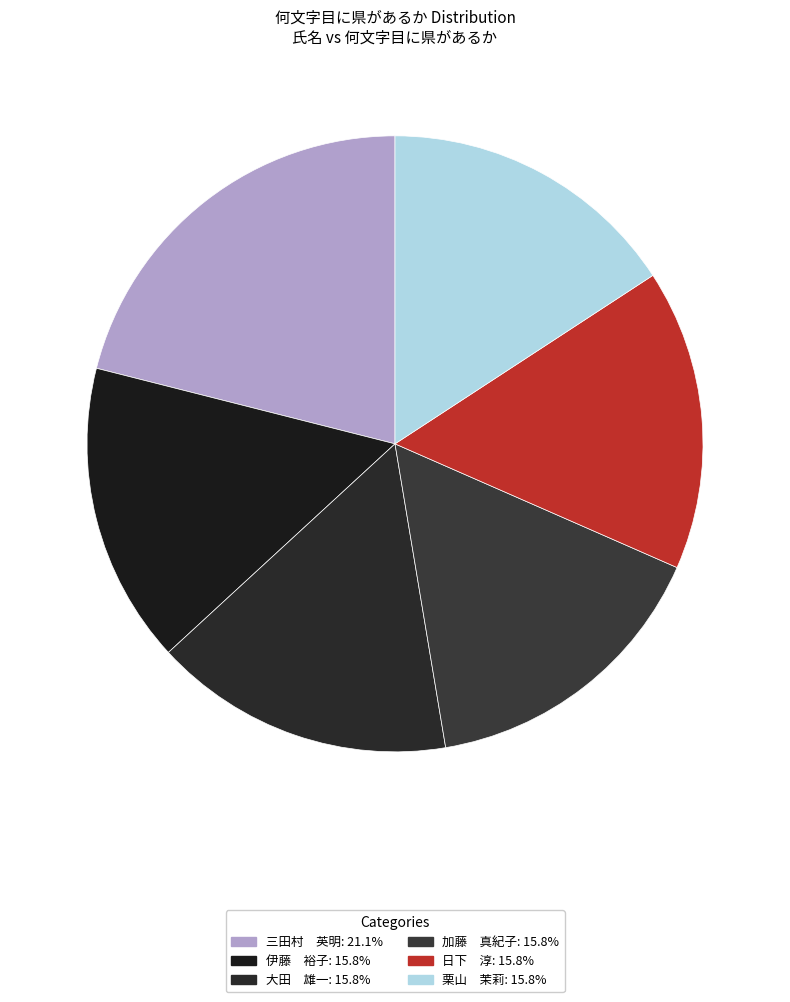

Which slice is the largest?

三田村 英明